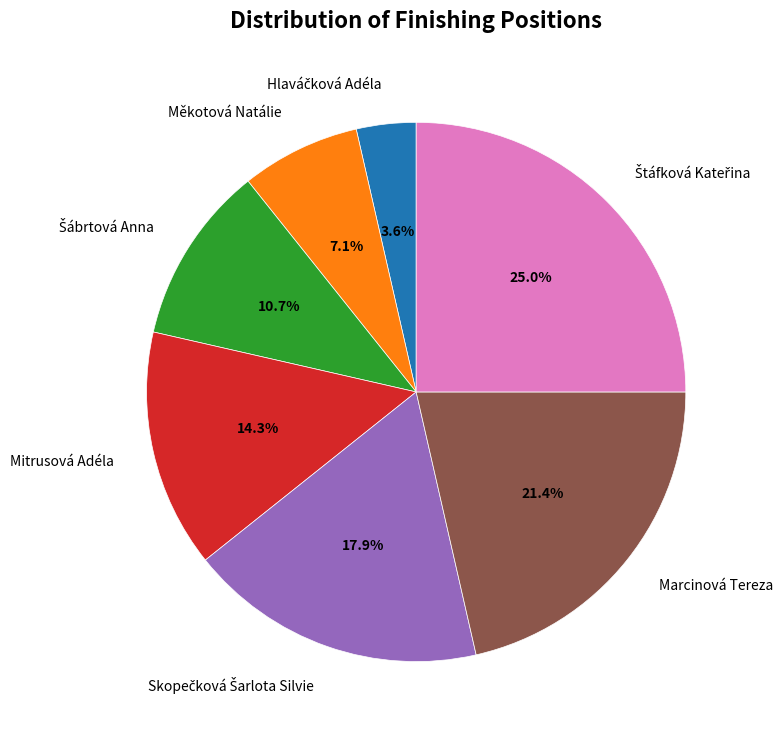

Between Mitrusová Adéla and Měkotová Natálie, which is larger?

Mitrusová Adéla